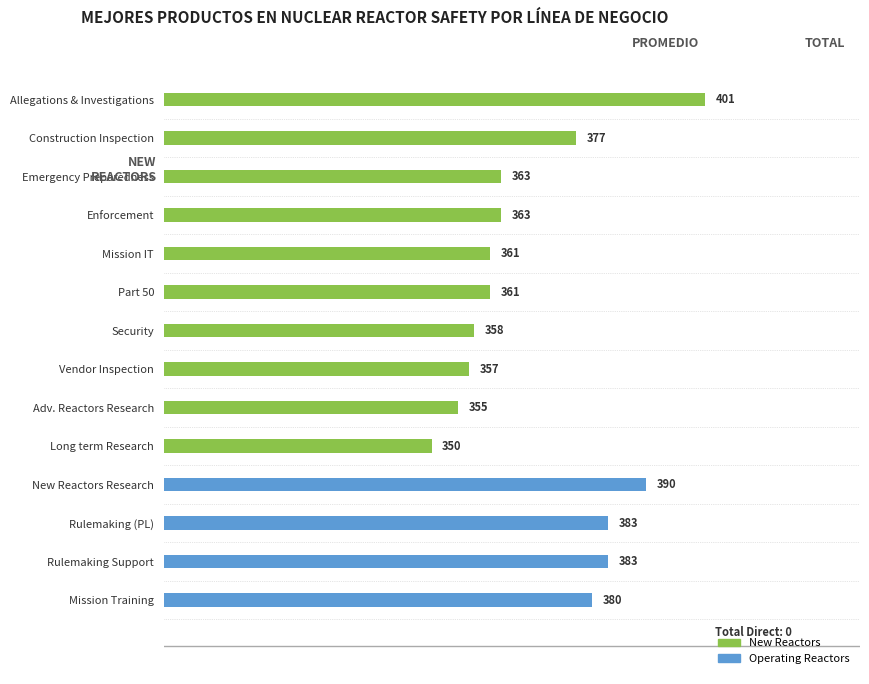

What is the label of the 9th bar from the bottom?

Part 50